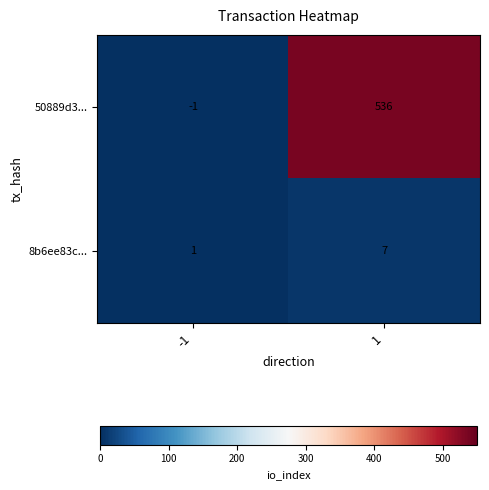

What is the sum of all 50889d3... values?

535